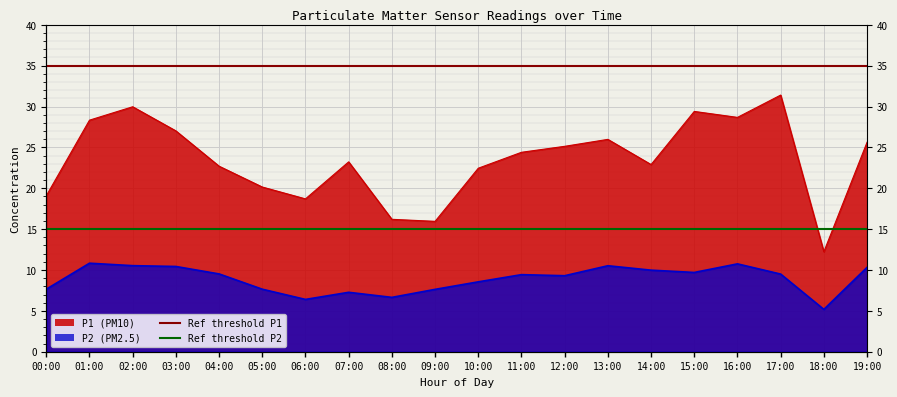

Is it true that Ref threshold P2 equals 9 at 01:00?

False